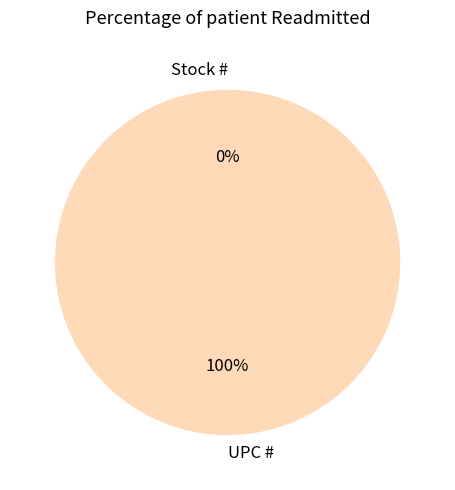

Does UPC # account for over 50% of the chart?

Yes